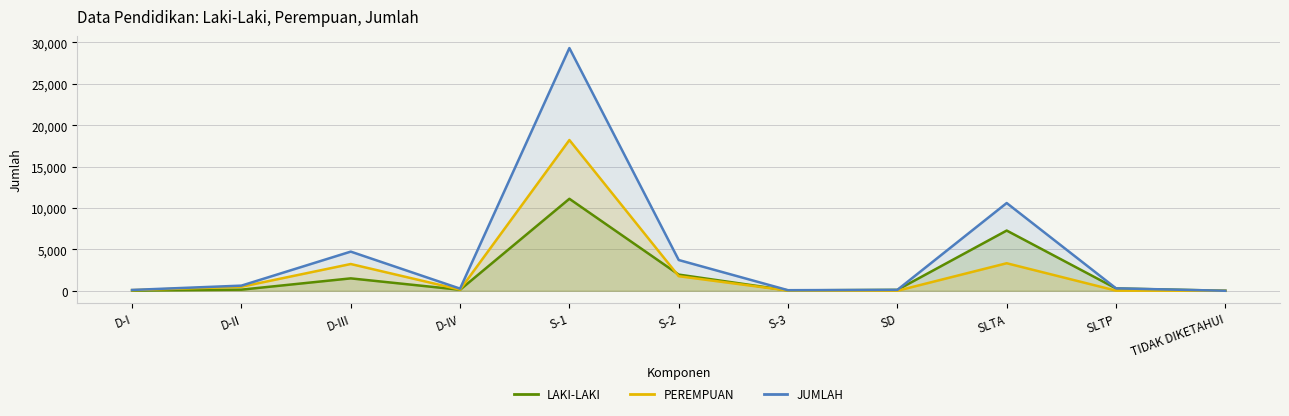

True or false: PEREMPUAN and JUMLAH cross at least once.

False